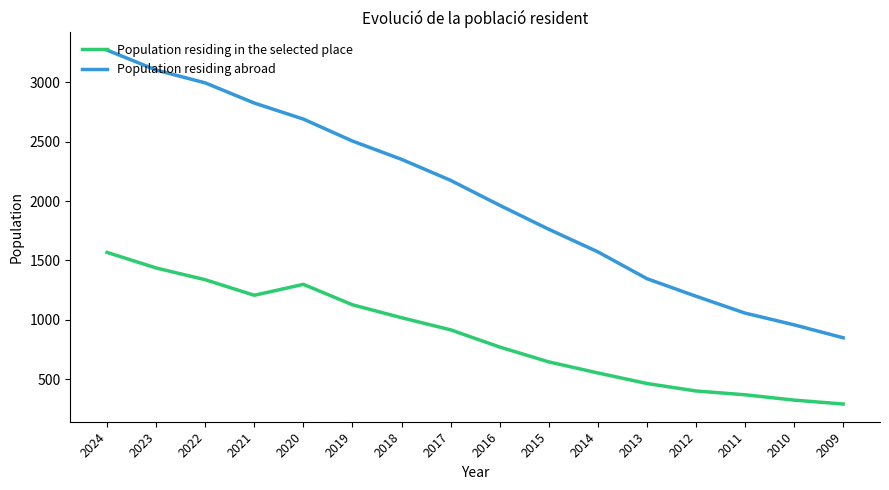

At which category is the sum across all series the highest?

2024